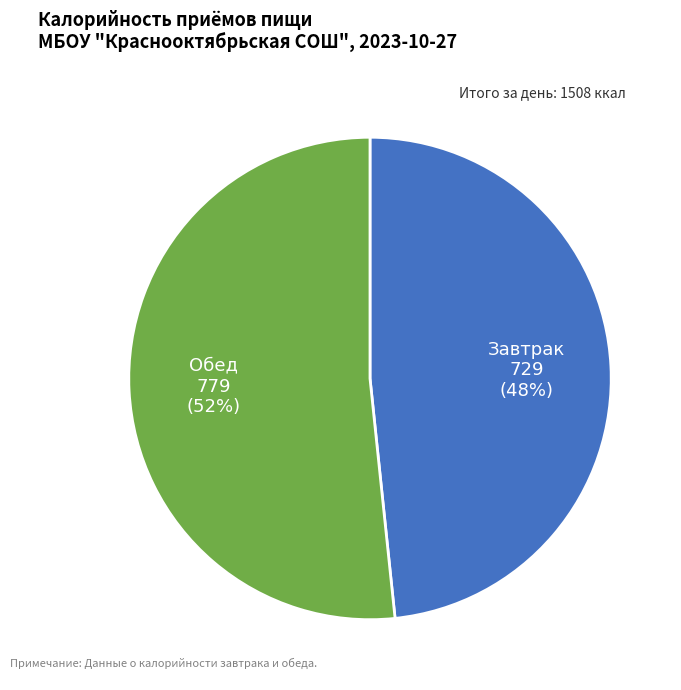

Is there a majority slice in this chart?

Yes